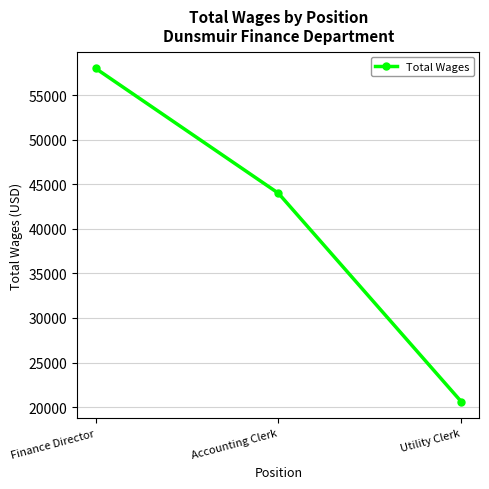

Which label corresponds to the largest value in the chart?

Finance Director